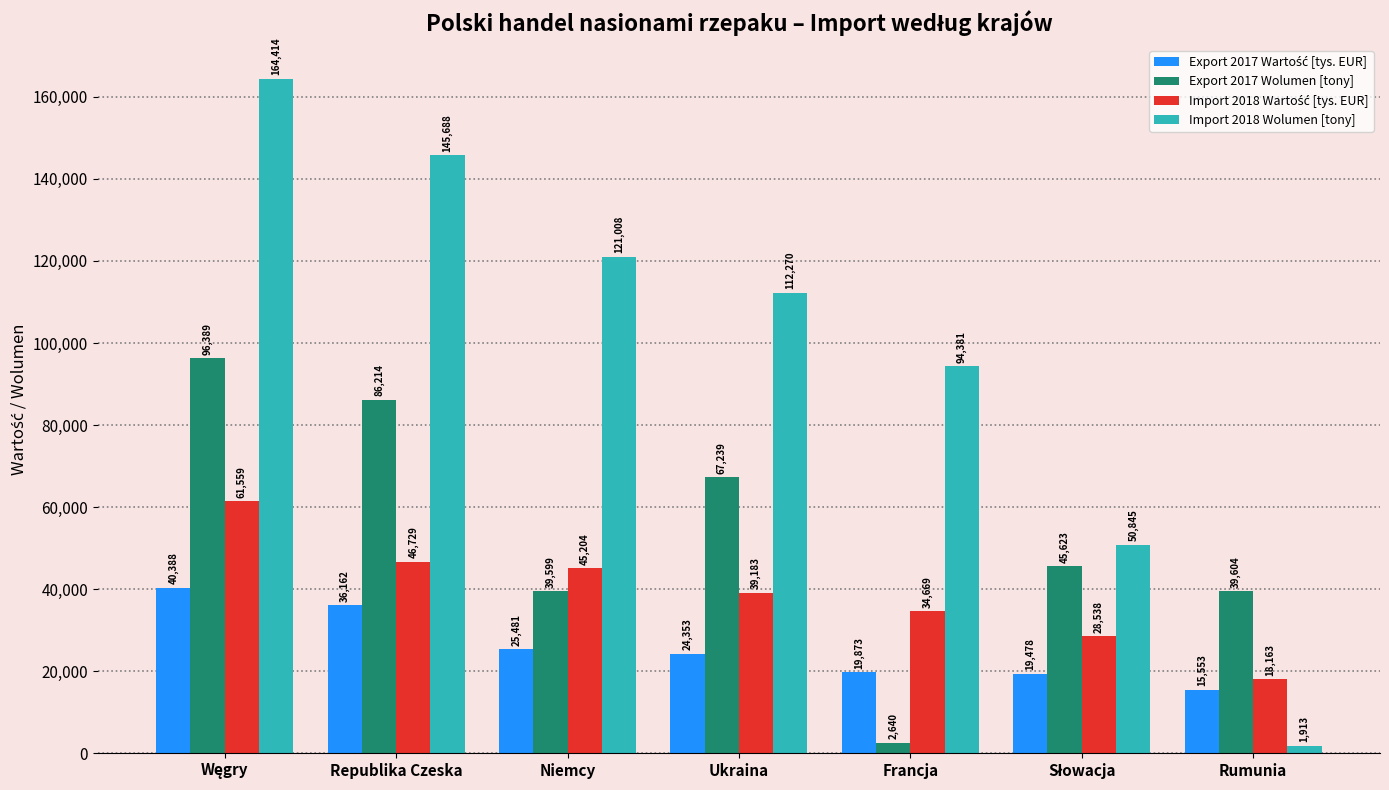

How many bars are there in each group?

4